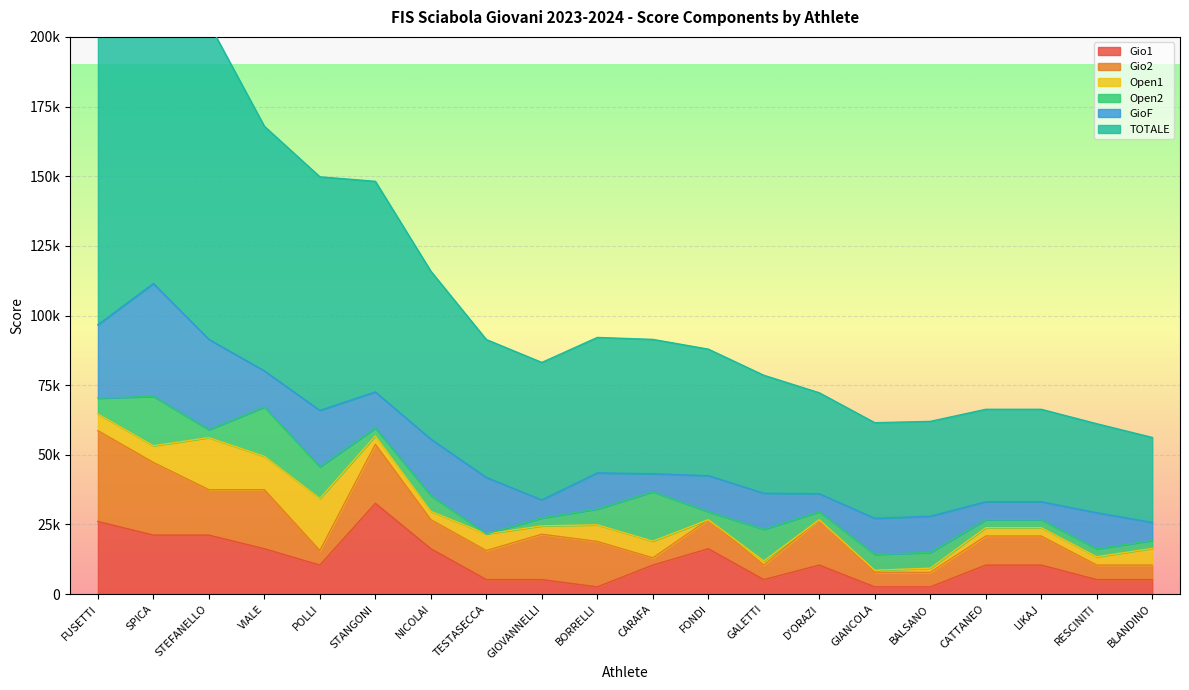

What is the lowest value of the TOTALE series?

30504